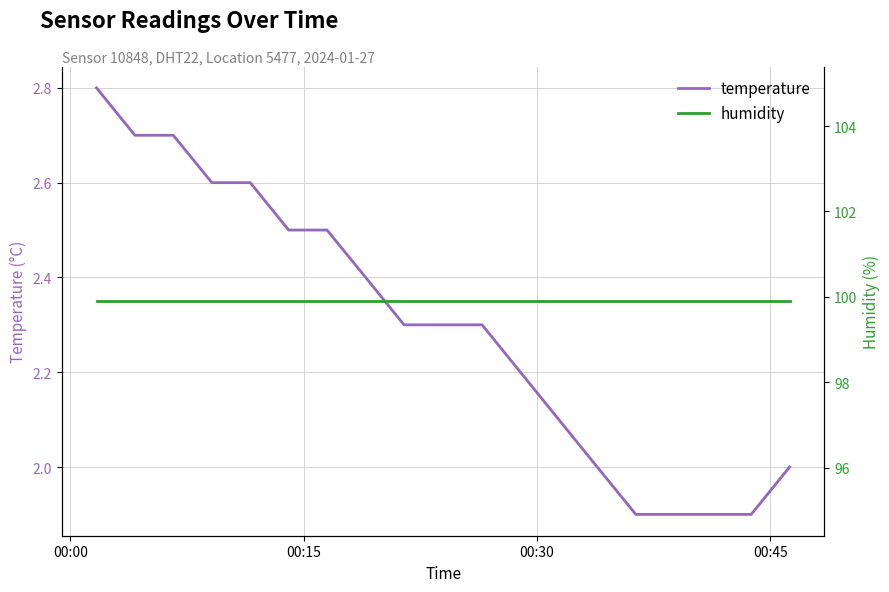

At 00:15, list the series in order from largest to smallest.

humidity, temperature